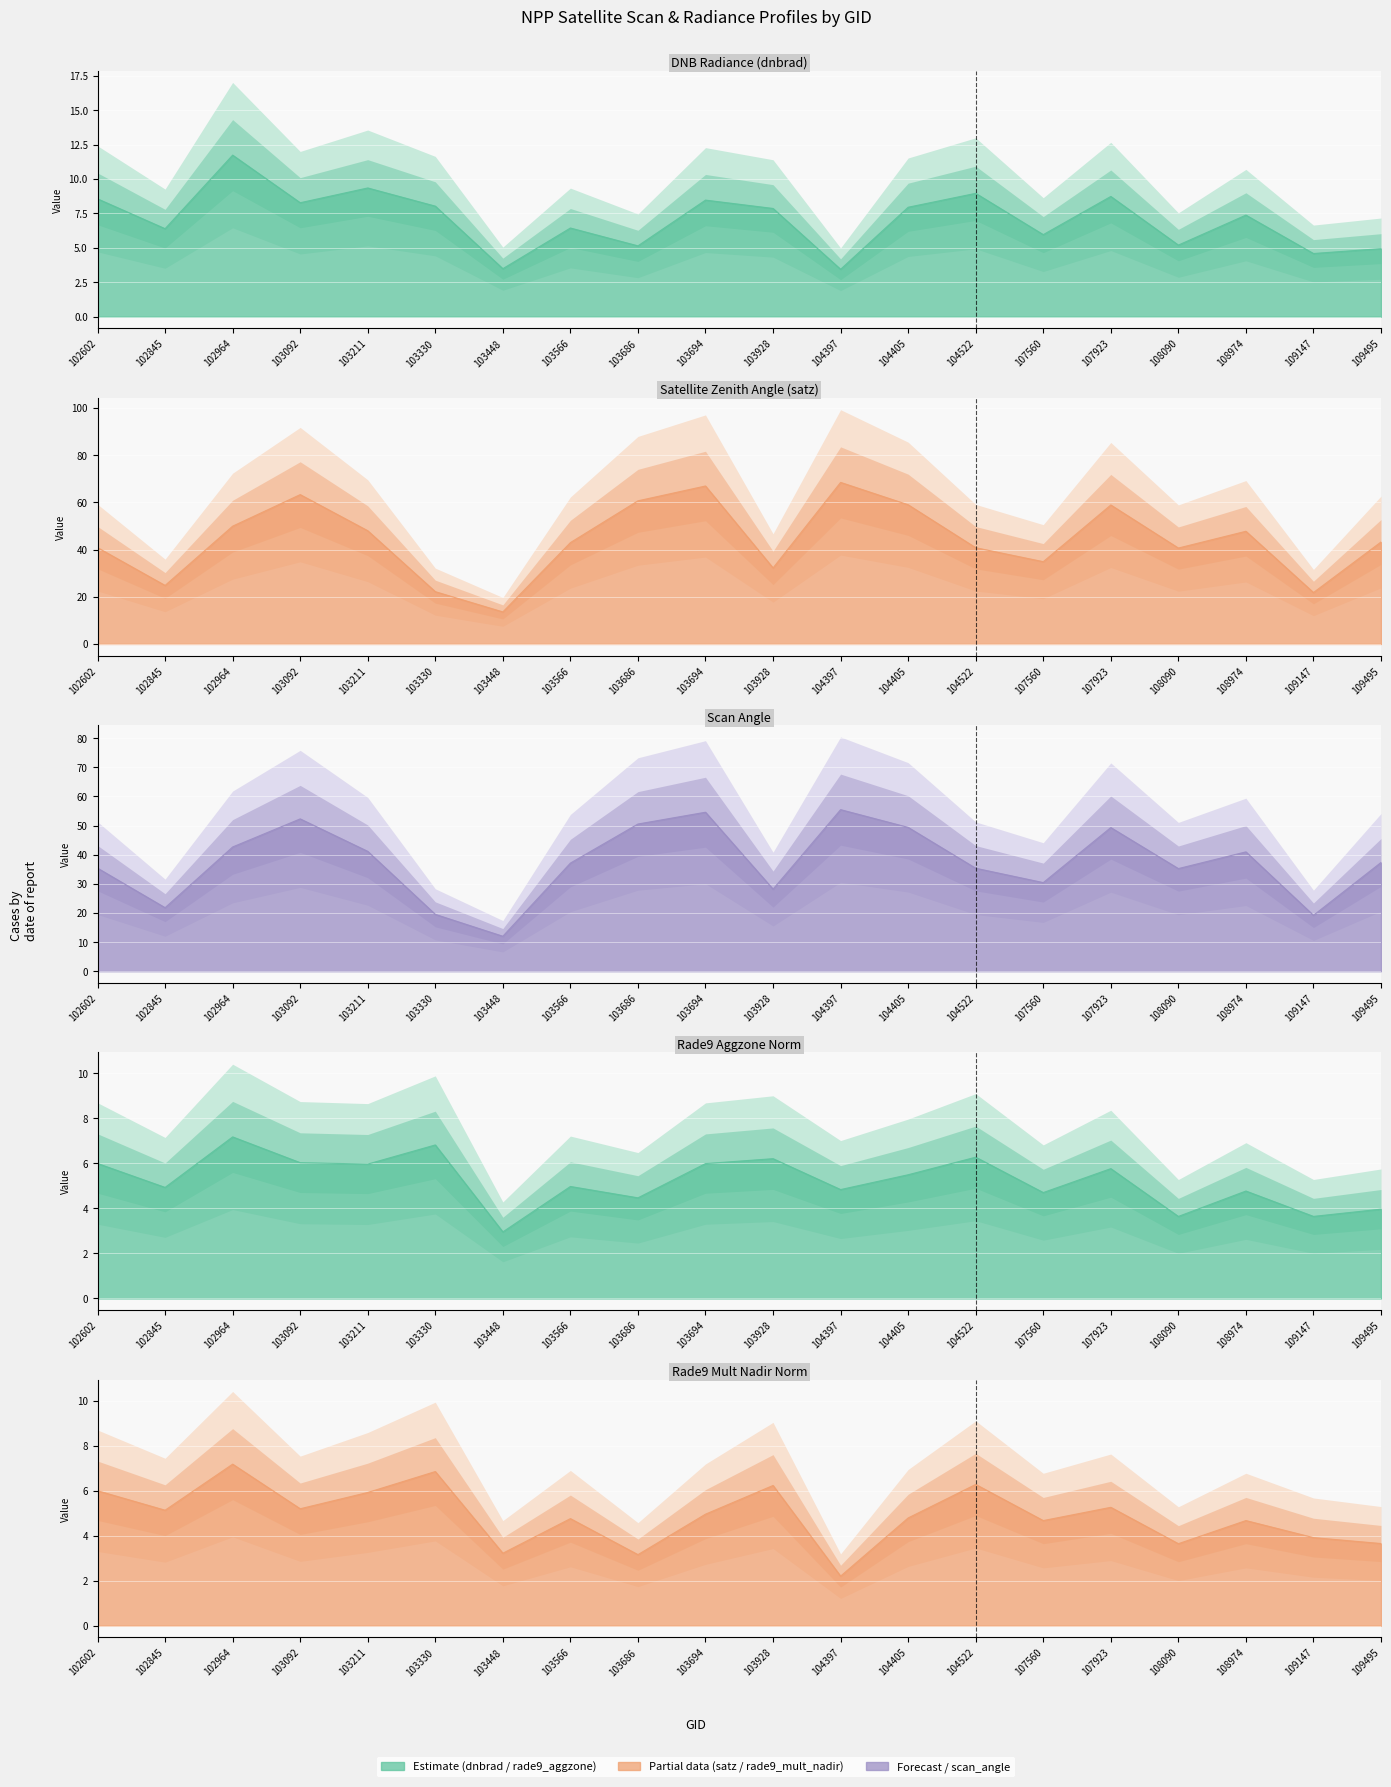

What is the sum of all satz values?

880.7